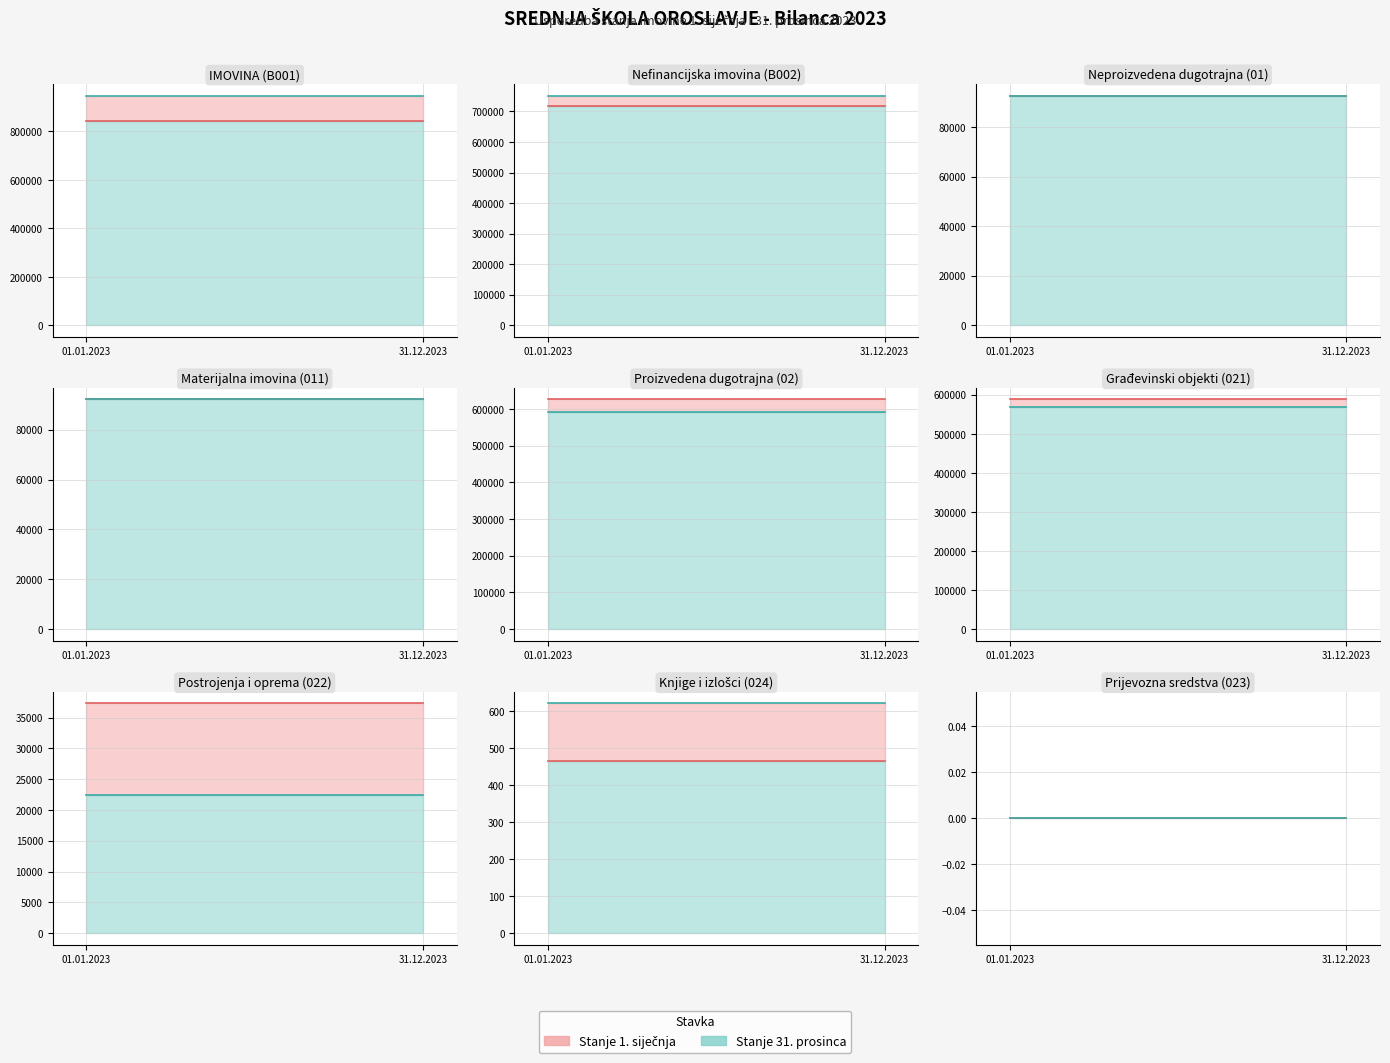

Reading left to right, transcribe all the data shown in this chart.

Stanje 1. siječnja: 841926.5	718559.2	92809.2	92145.6	625750.0	587825.5	37318.6	464.9	0.0
Stanje 31. prosinca: 948198.5	752144.4	92477.4	92145.6	591918.2	568925.9	22370.5	621.8	0.0